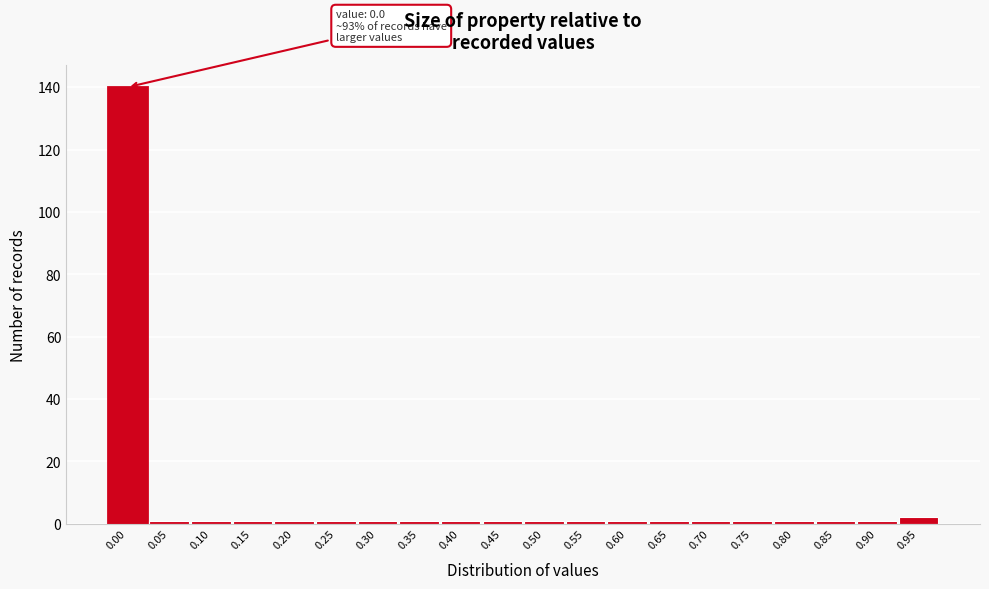

Reading right to left, extract all data points from this chart.

2	1	1	1	1	1	1	1	1	1	1	1	1	1	1	1	1	1	1	140